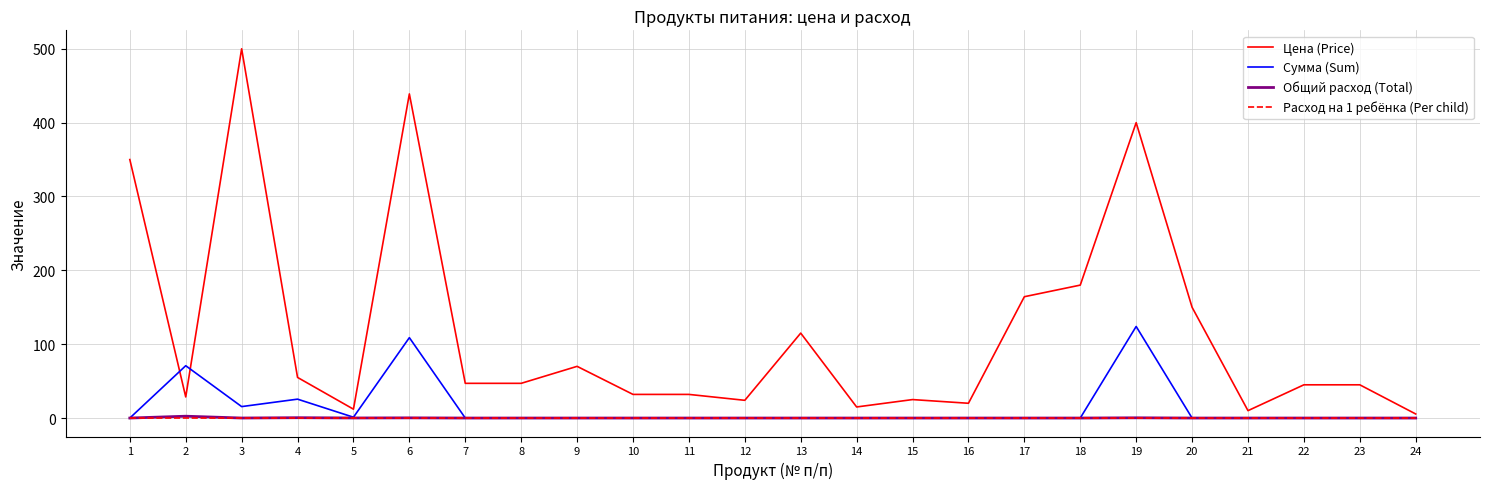

What is the difference between the highest and lowest values at 23?

45.0